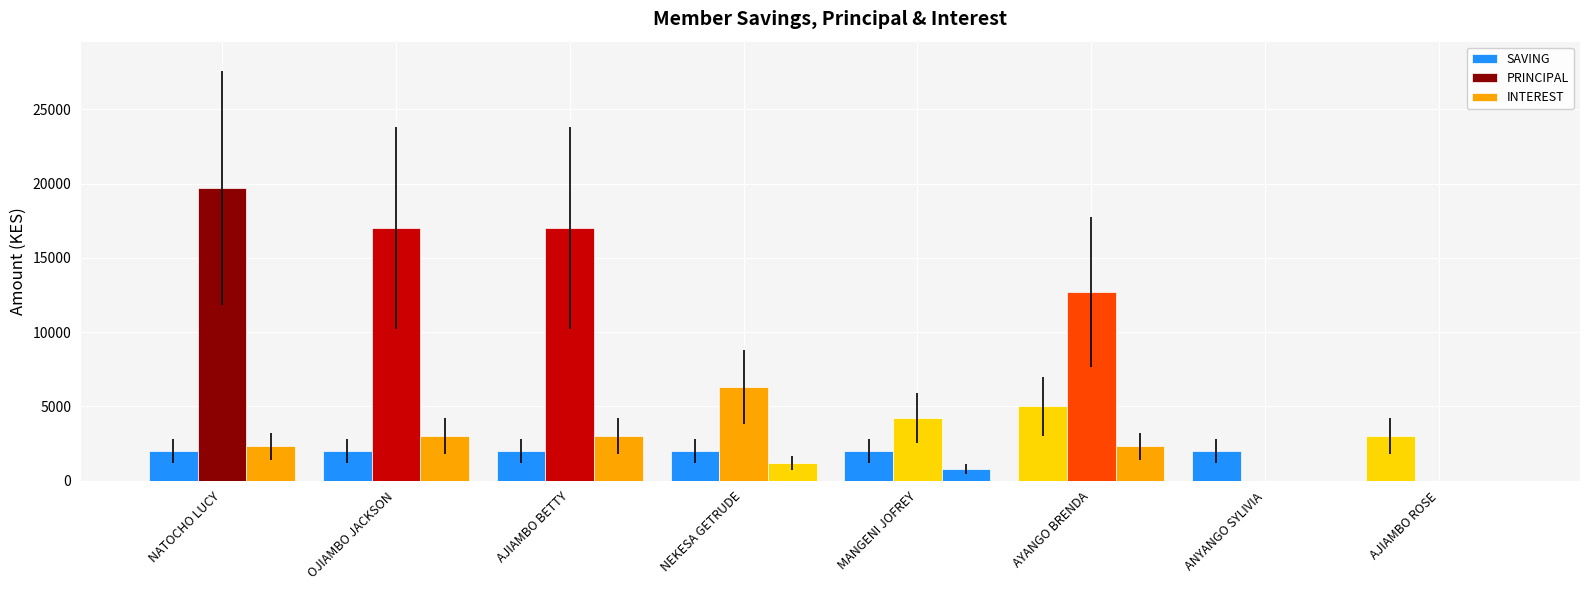

How many data points does each series have?

8